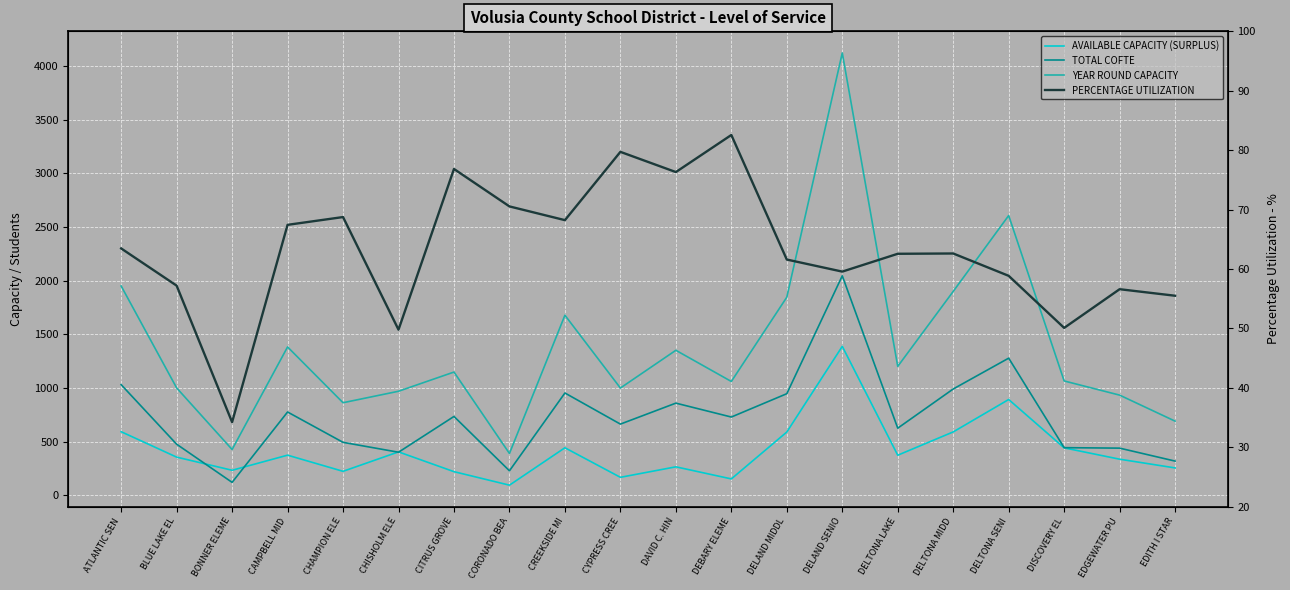

Reading left to right, list all the values displayed in this chart.

AVAILABLE CAPACITY (SURPLUS): ATLANTIC SEN=594.0	BLUE LAKE EL=357.3	BONNER ELEME=234.8	CAMPBELL MID=375.4	CHAMPION ELE=225.0	CHISHOLM ELE=406.1	CITRUS GROVE=221.9	CORONADO BEA=96.0	CREEKSIDE MI=444.4	CYPRESS CREE=169.2	DAVID C. HIN=266.8	DEBARY ELEME=154.3	DELAND MIDDL=591.0	DELAND SENIO=1388.8	DELTONA LAKE=375.0	DELTONA MIDD=592.1	DELTONA SENI=894.0	DISCOVERY EL=443.6	EDGEWATER PU=338.0	EDITH I STAR=256.7
TOTAL COFTE: ATLANTIC SEN=1032.0	BLUE LAKE EL=477.7	BONNER ELEME=122.2	CAMPBELL MID=777.5	CHAMPION ELE=495.0	CHISHOLM ELE=402.9	CITRUS GROVE=736.1	CORONADO BEA=229.9	CREEKSIDE MI=954.6	CYPRESS CREE=664.8	DAVID C. HIN=860.2	DEBARY ELEME=730.7	DELAND MIDDL=948.0	DELAND SENIO=2046.2	DELTONA LAKE=627.0	DELTONA MIDD=991.9	DELTONA SENI=1279.0	DISCOVERY EL=445.4	EDGEWATER PU=441.0	EDITH I STAR=320.3
YEAR ROUND CAPACITY: ATLANTIC SEN=1951.2	BLUE LAKE EL=1002.0	BONNER ELEME=428.4	CAMPBELL MID=1383.6	CHAMPION ELE=864.0	CHISHOLM ELE=970.8	CITRUS GROVE=1149.6	CORONADO BEA=391.2	CREEKSIDE MI=1678.8	CYPRESS CREE=1000.8	DAVID C. HIN=1352.4	DEBARY ELEME=1062.0	DELAND MIDDL=1846.8	DELAND SENIO=4122.0	DELTONA LAKE=1202.4	DELTONA MIDD=1900.8	DELTONA SENI=2607.6	DISCOVERY EL=1066.8	EDGEWATER PU=934.8	EDITH I STAR=692.4
PERCENTAGE UTILIZATION: ATLANTIC SEN=63.5	BLUE LAKE EL=57.2	BONNER ELEME=34.2	CAMPBELL MID=67.4	CHAMPION ELE=68.8	CHISHOLM ELE=49.8	CITRUS GROVE=76.8	CORONADO BEA=70.5	CREEKSIDE MI=68.2	CYPRESS CREE=79.7	DAVID C. HIN=76.3	DEBARY ELEME=82.6	DELAND MIDDL=61.6	DELAND SENIO=59.6	DELTONA LAKE=62.6	DELTONA MIDD=62.6	DELTONA SENI=58.9	DISCOVERY EL=50.1	EDGEWATER PU=56.6	EDITH I STAR=55.5